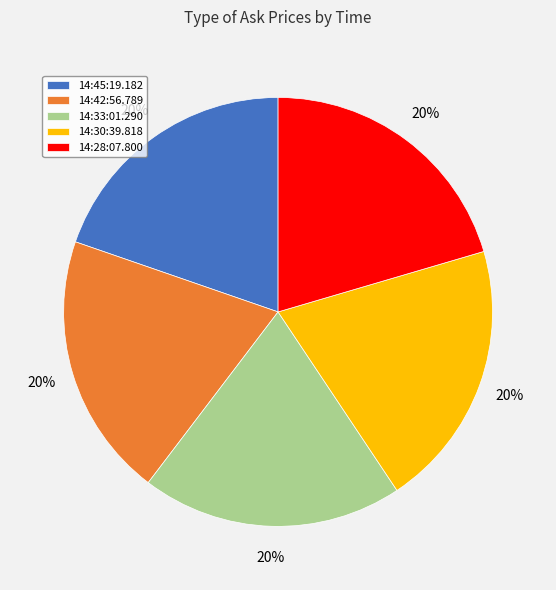

To the nearest percent, what is the average slice percentage?

20%